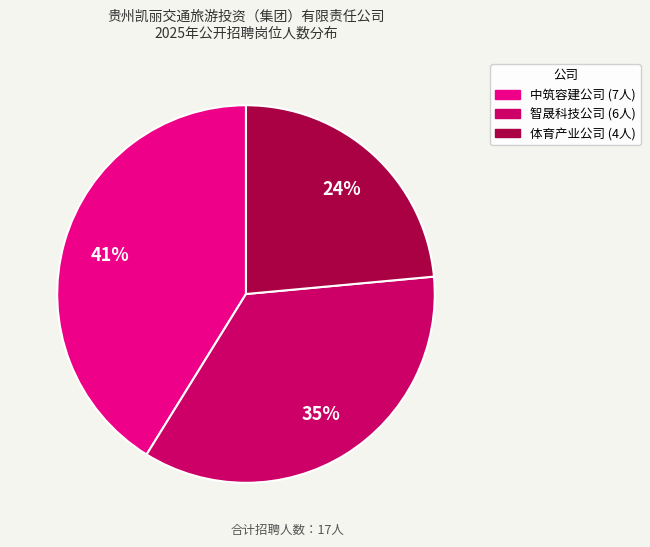

To the nearest percent, what is the average slice percentage?

33%